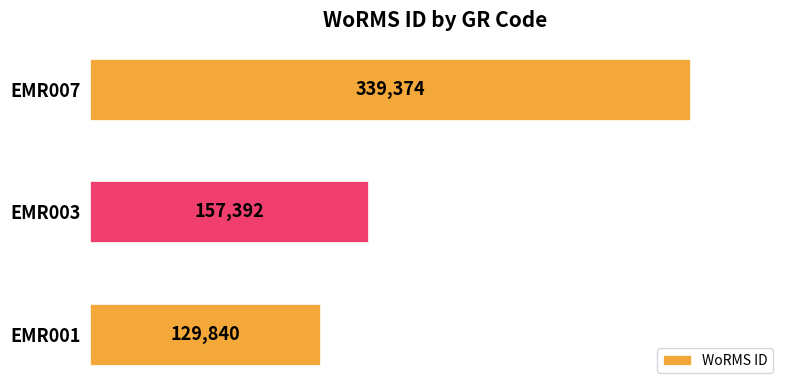

How many series are shown in this chart?

1